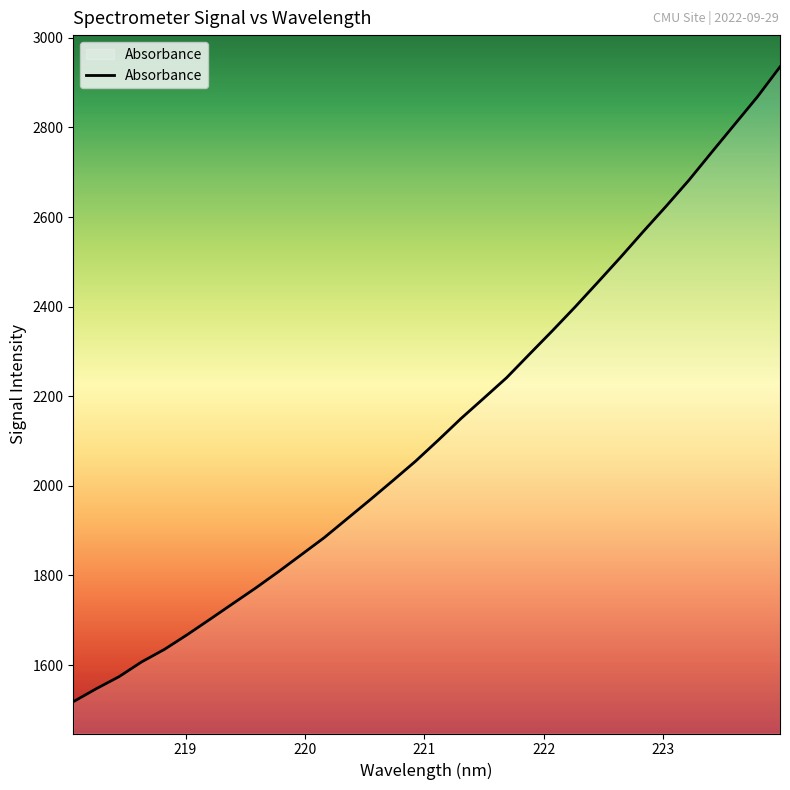

True or false: there are more than 2 points higher than both neighbors.

False